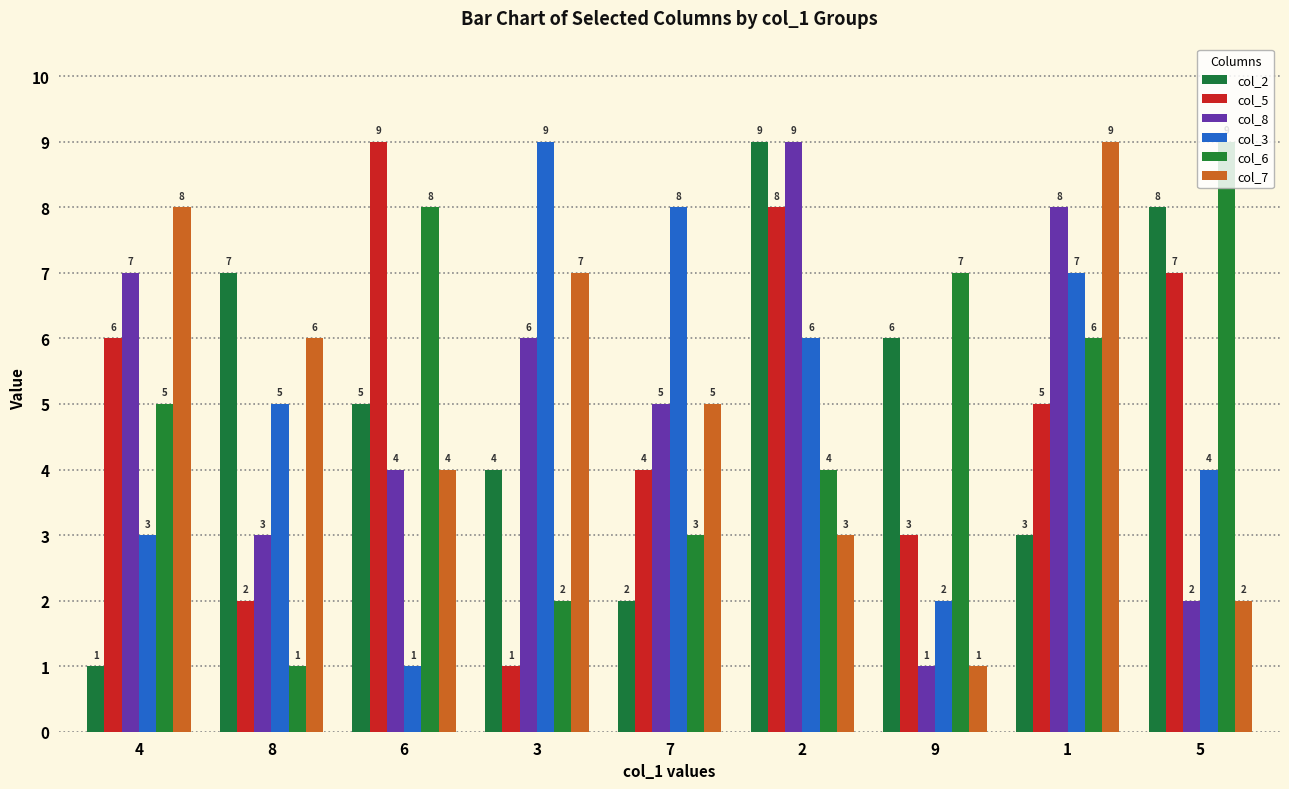

What position from the left is 4?

1